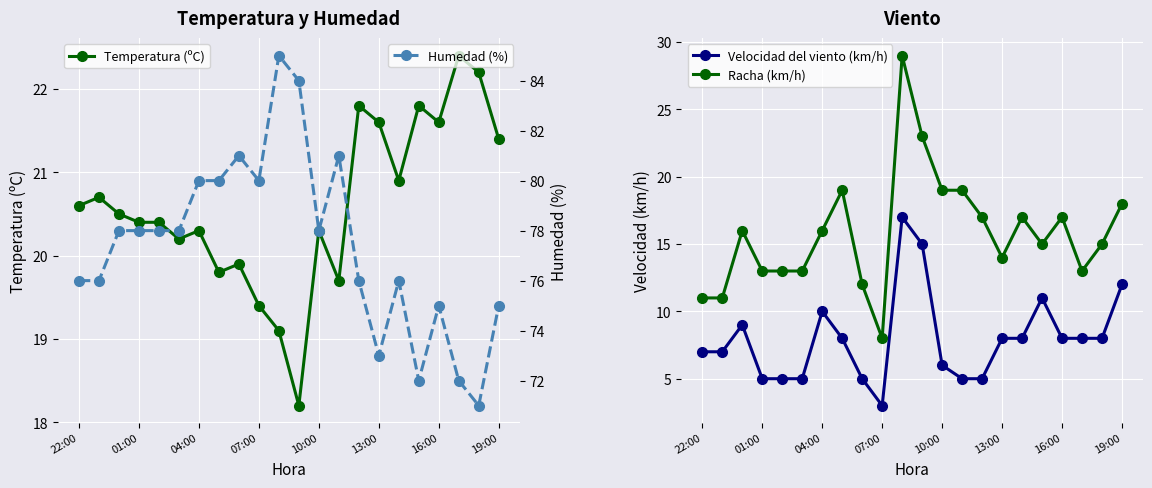

What value does the Temperatura (ºC) series have at 16:00?

21.6